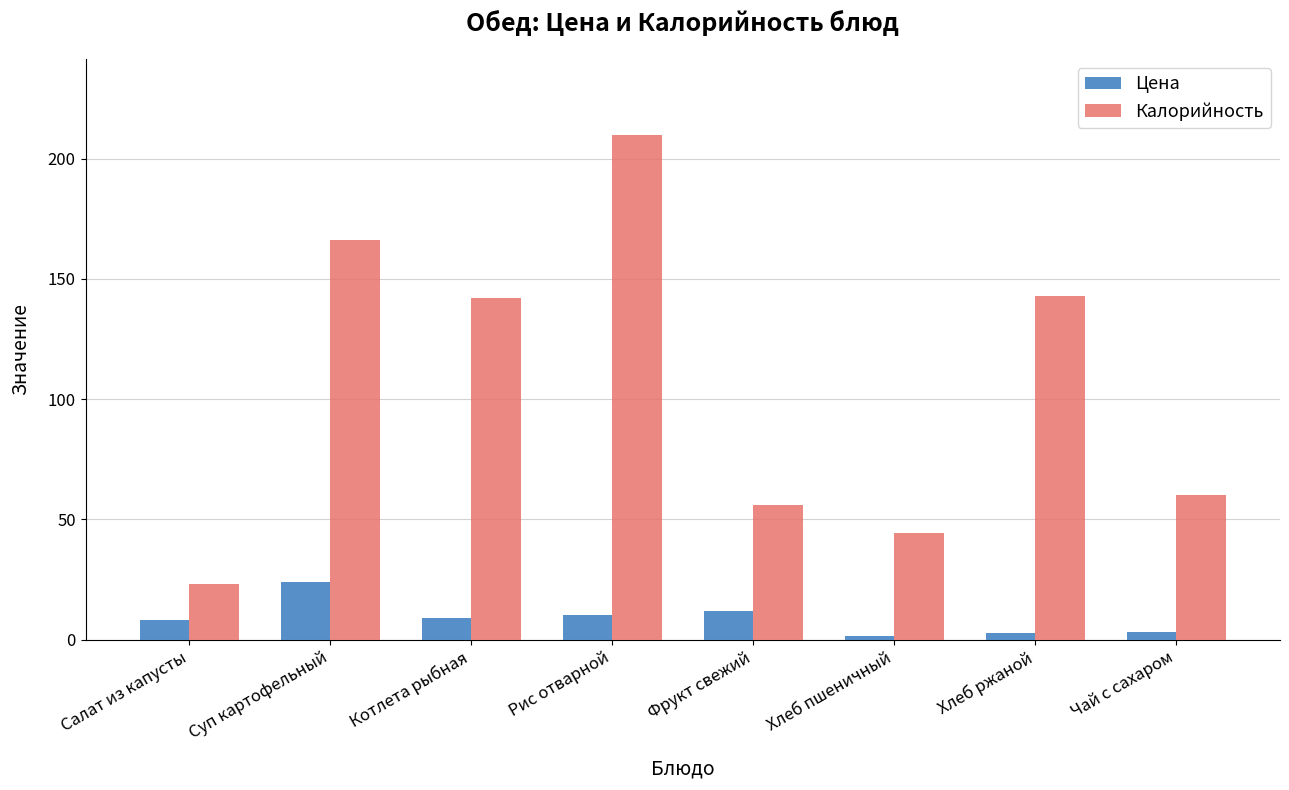

What is the difference between the maximum and minimum values in the Калорийность series?

187.0